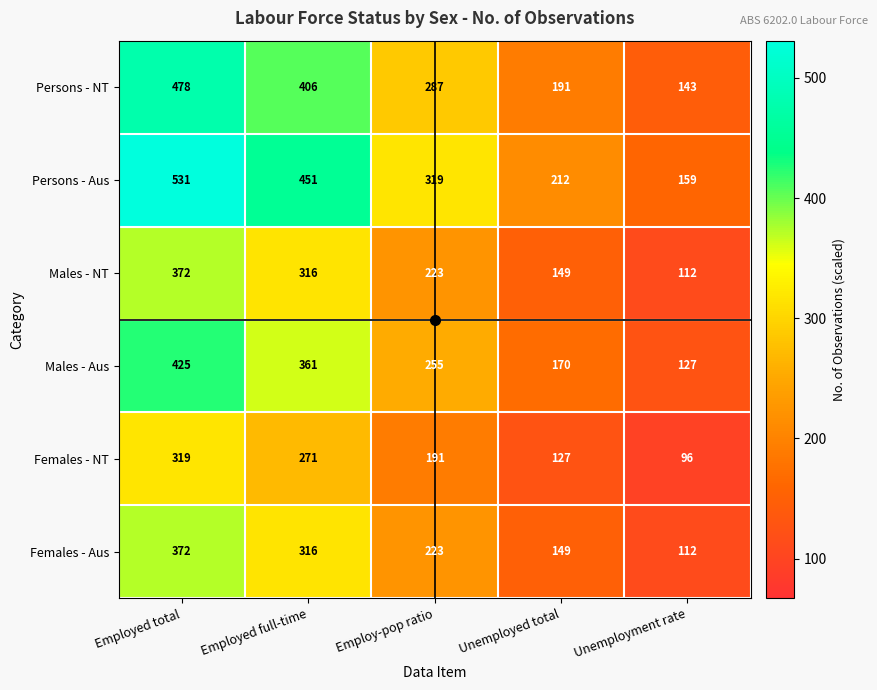

What is the sum of all Persons - NT values?

1505